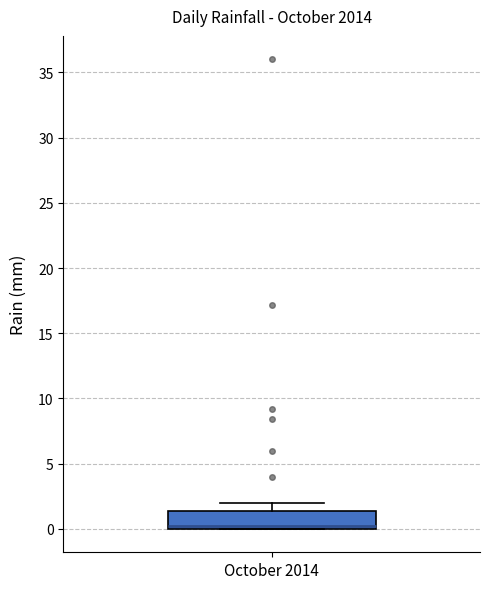

Where does the upper whisker of the box for October 2014 end on the y-axis? The values are not printed on the chart, so give them approximately, as read against the axis.

2.0